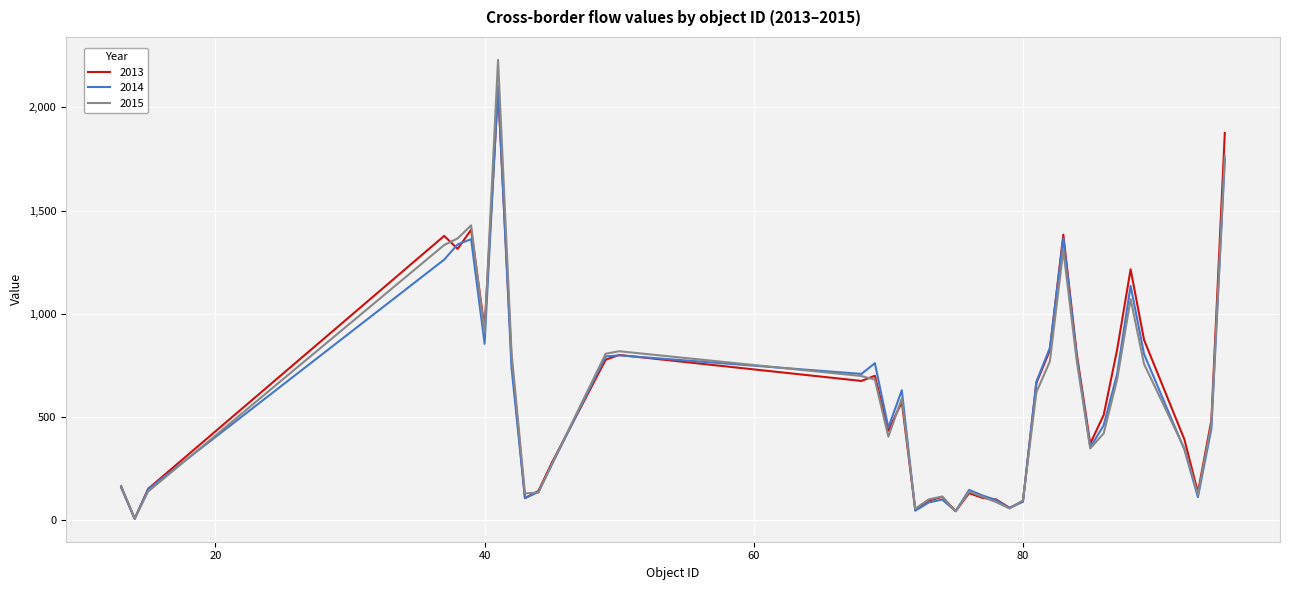

What is the greatest value displayed?

2230